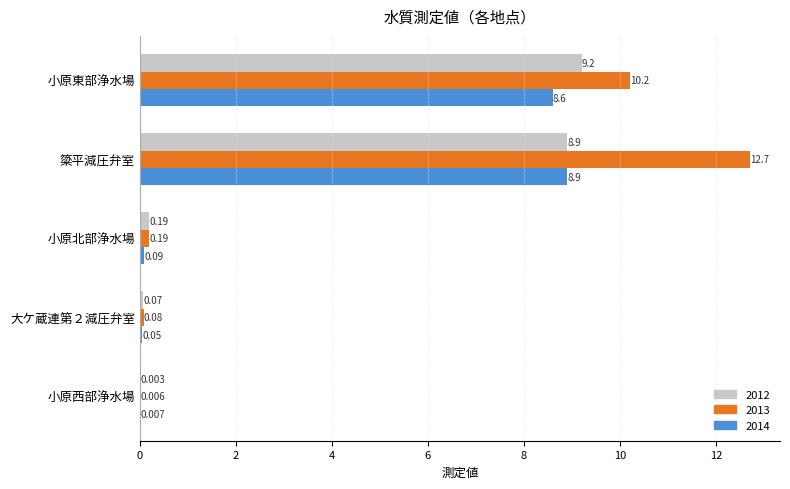

At which label does 2014 reach its peak?

簗平減圧弁室